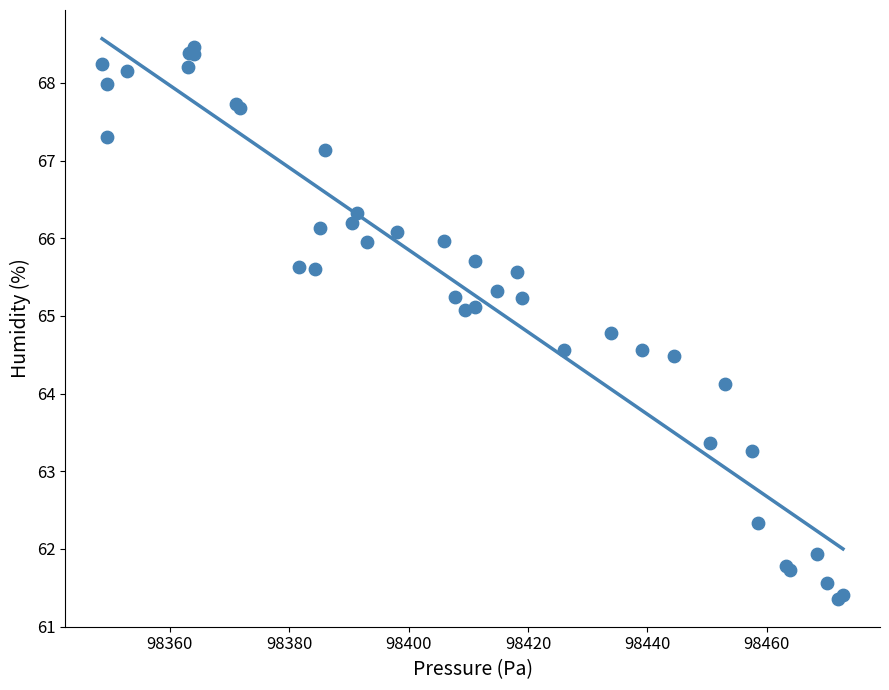

What Y value in the scatter plot is closest to 64?

64.1